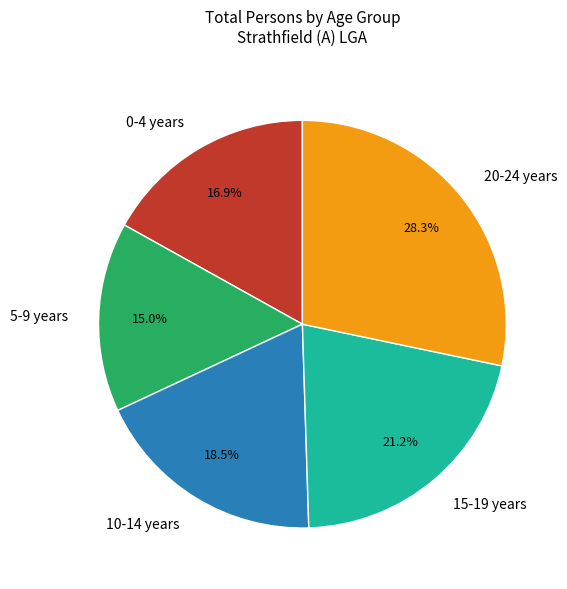

Count the number of slices in the pie.

5